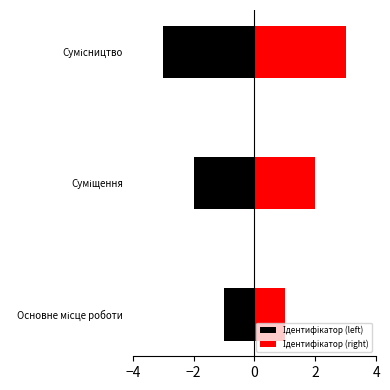

Is it true that Ідентифікатор (left) equals 0 at −4?

False